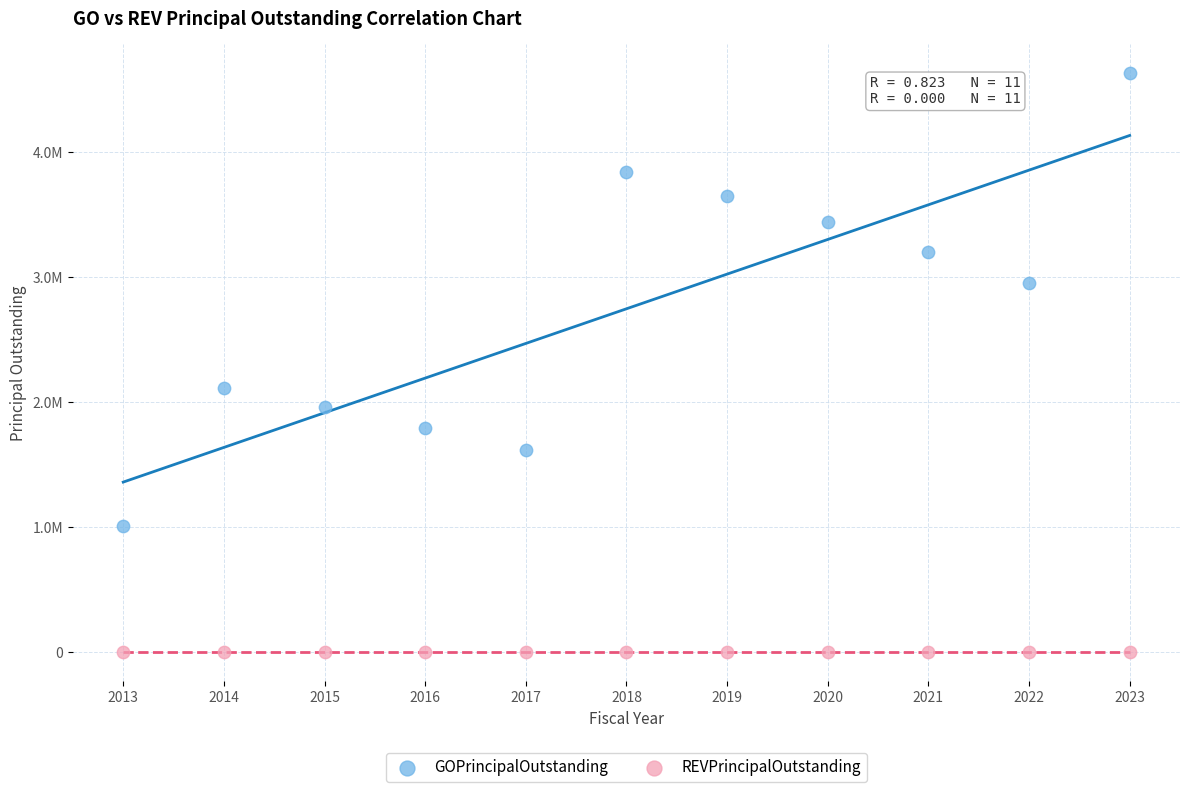

Which series contains the lowest Y value?

REVPrincipalOutstanding